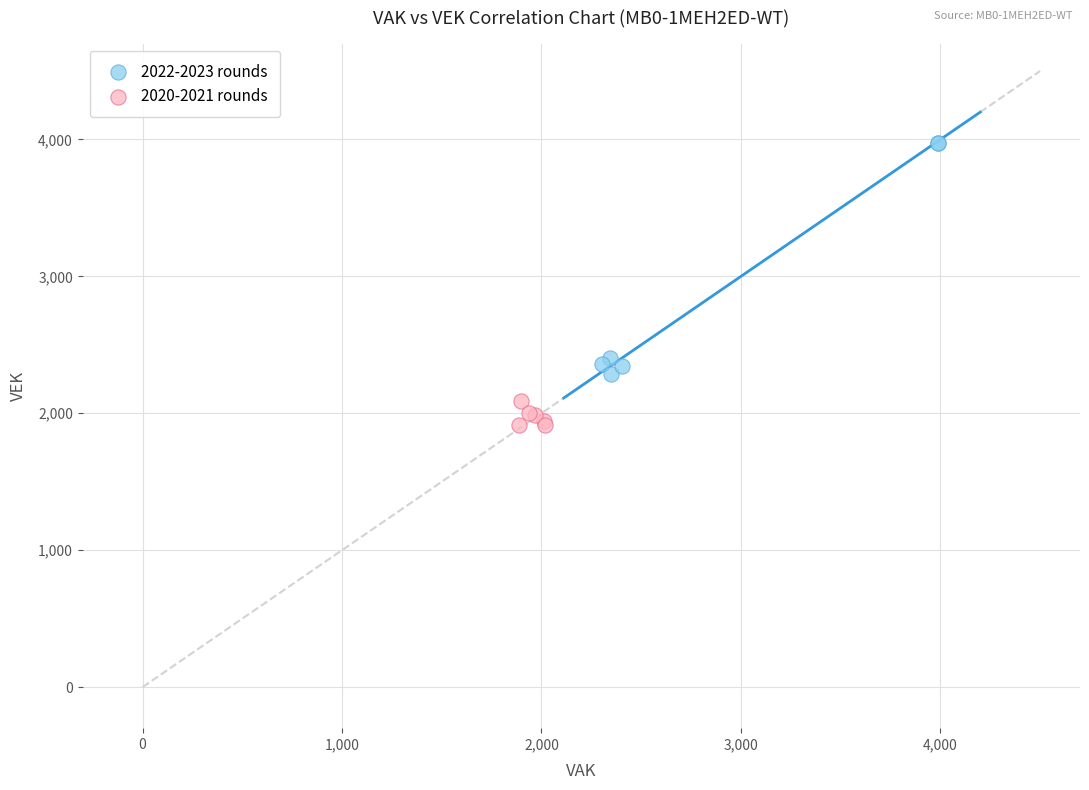

Which series contains the lowest Y value?

2020-2021 rounds